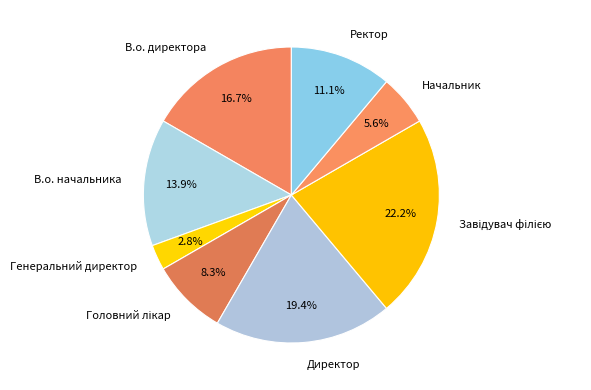

How much of the chart is everything except В.о. директора?

83.3%